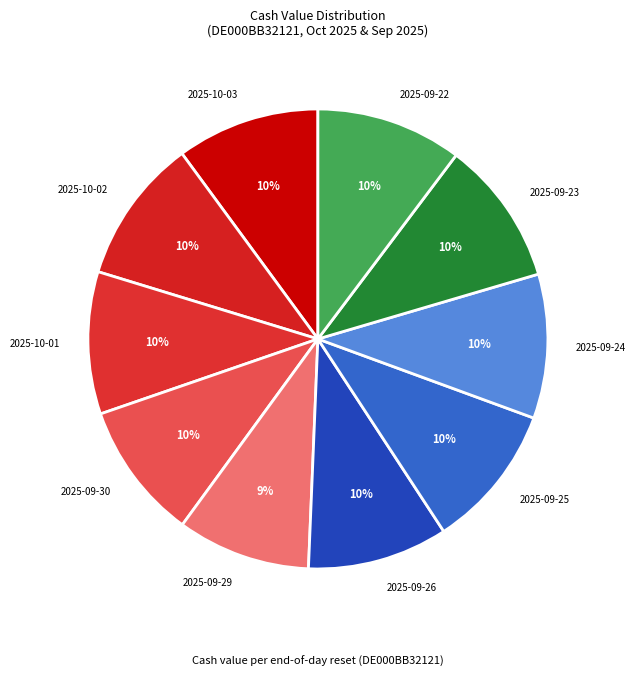

Does 2025-09-30 account for over 50% of the chart?

No